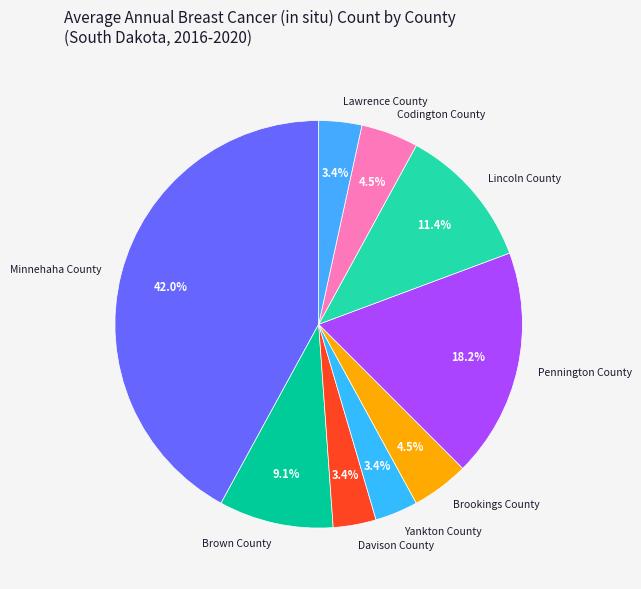

How much of the chart is everything except Minnehaha County?

58.0%